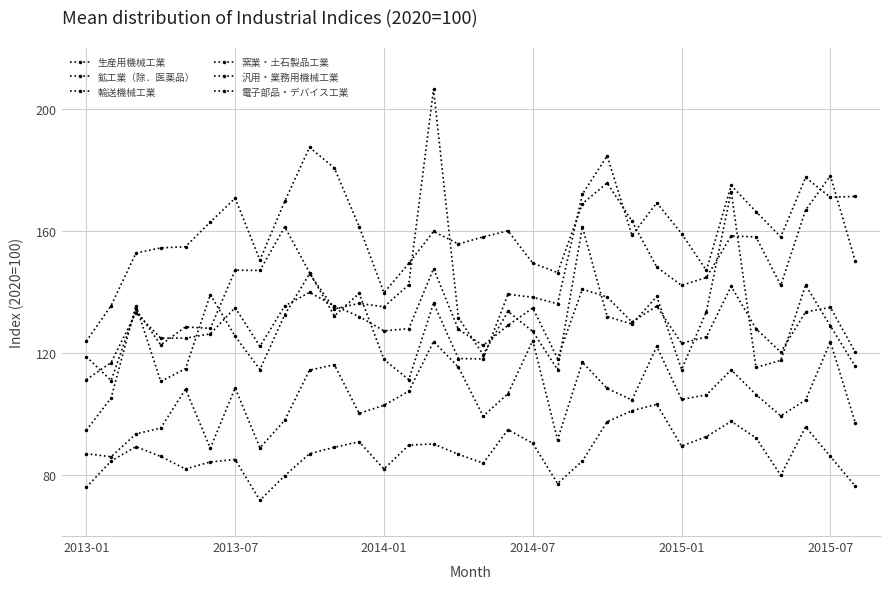

How many series are shown in this chart?

6